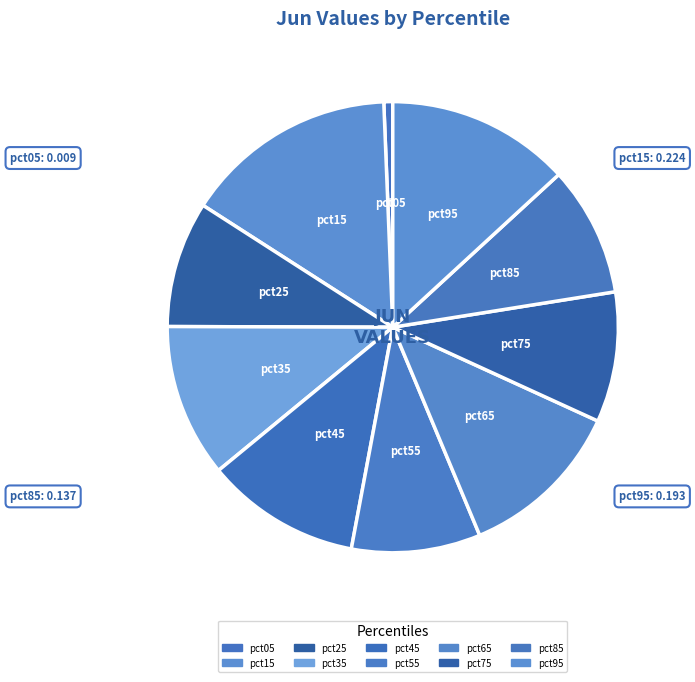

True or false: pct45 accounts for 11% of the total.

True